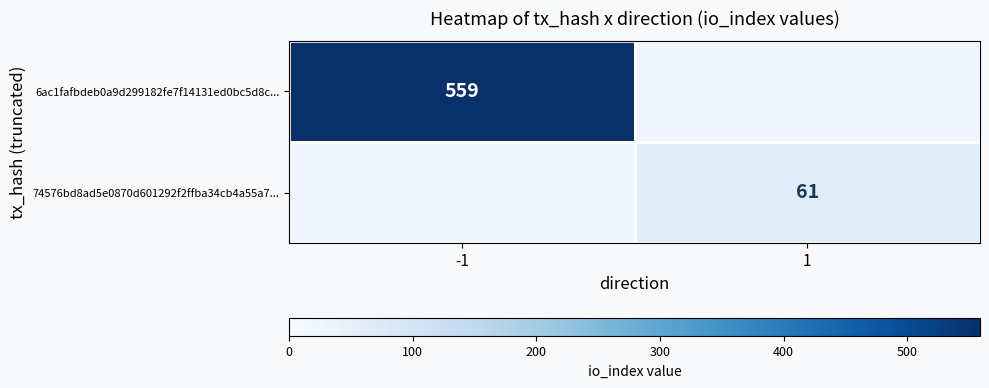

Is it true that 74576bd8ad5e0870d601292f2ffba34cb4a55a7... equals 95 at 1?

False